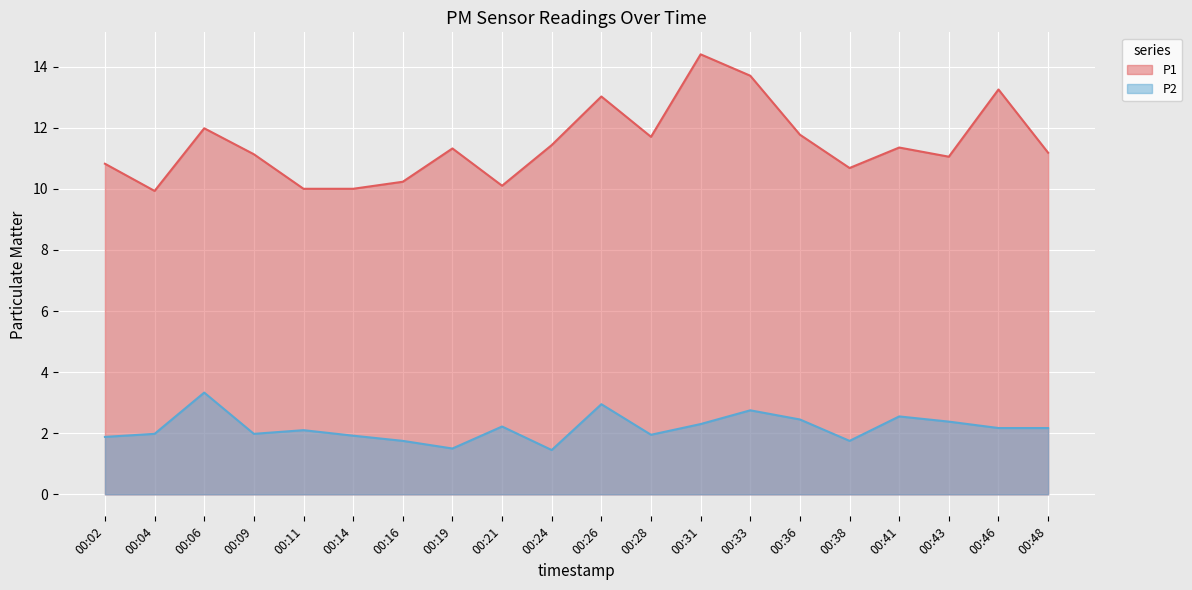

Which series has the largest total across all categories?

P1